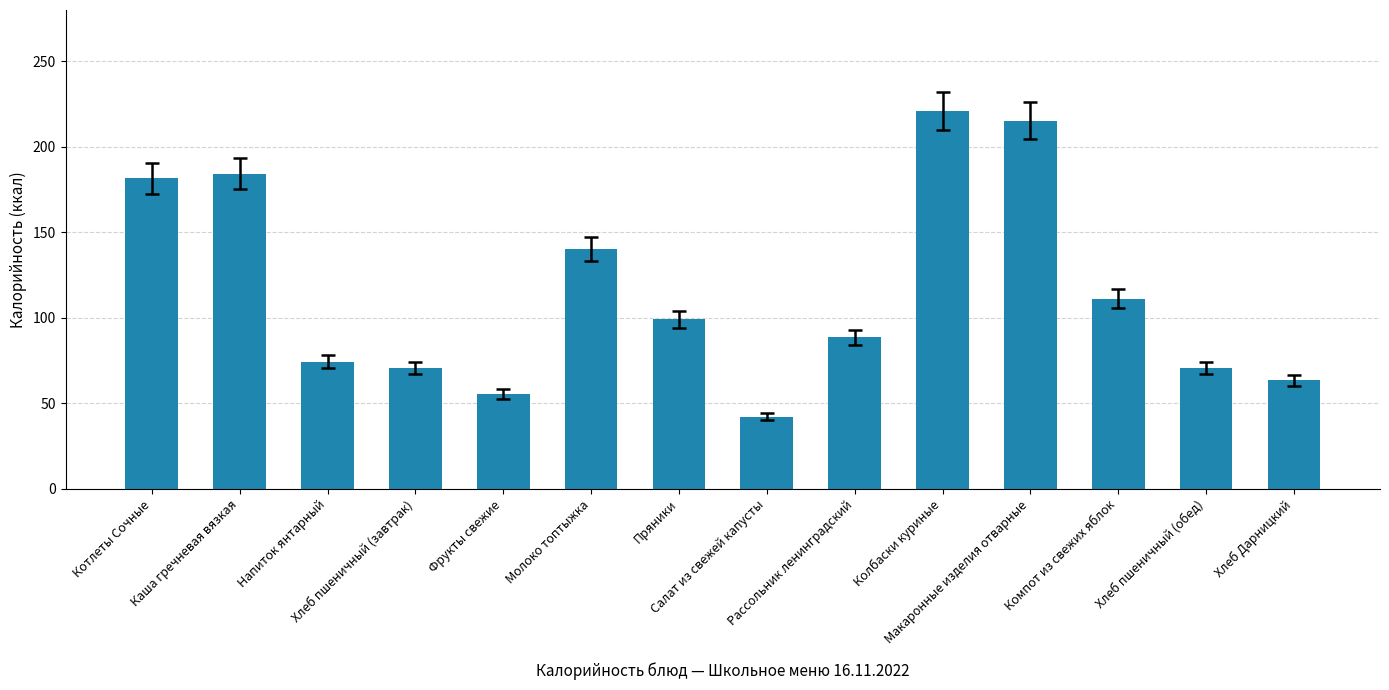

The value at Фрукты свежие is 55.5. True or false?

True